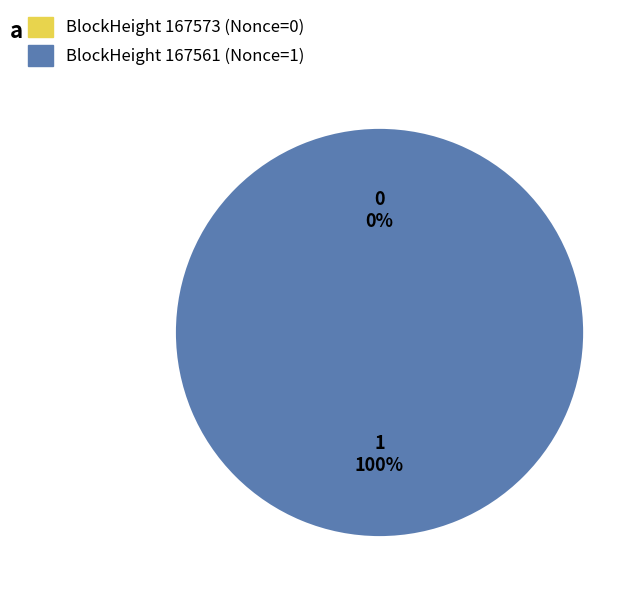

How many slices are in this pie chart?

2